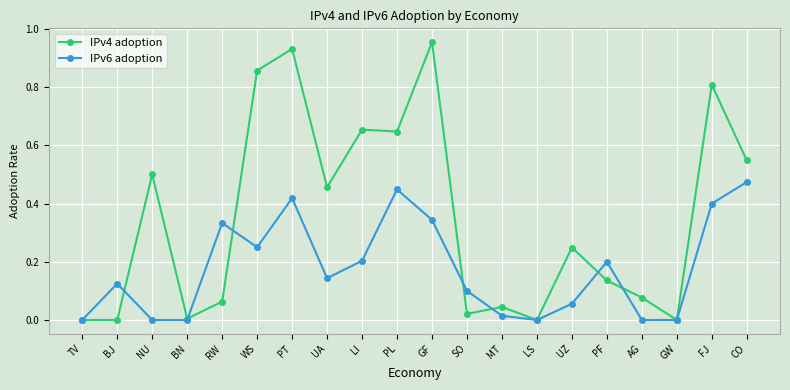

True or false: IPv4 adoption has more than 2 points higher than both neighbors.

True